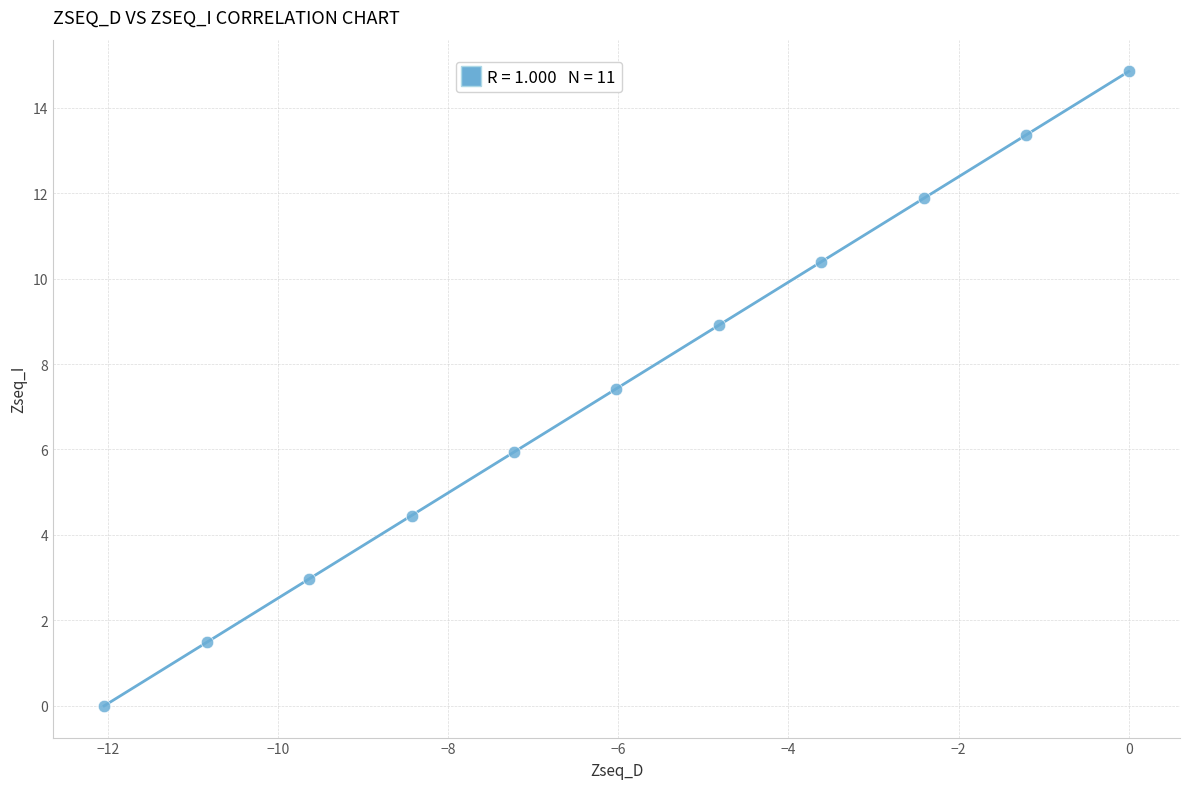

What Y value in the scatter plot is closest to 7?

7.4